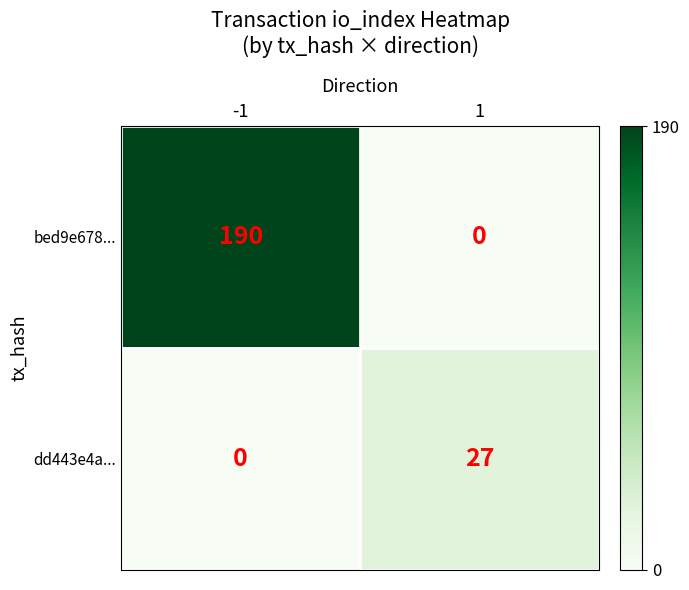

Which series has the widest spread of values?

bed9e678...